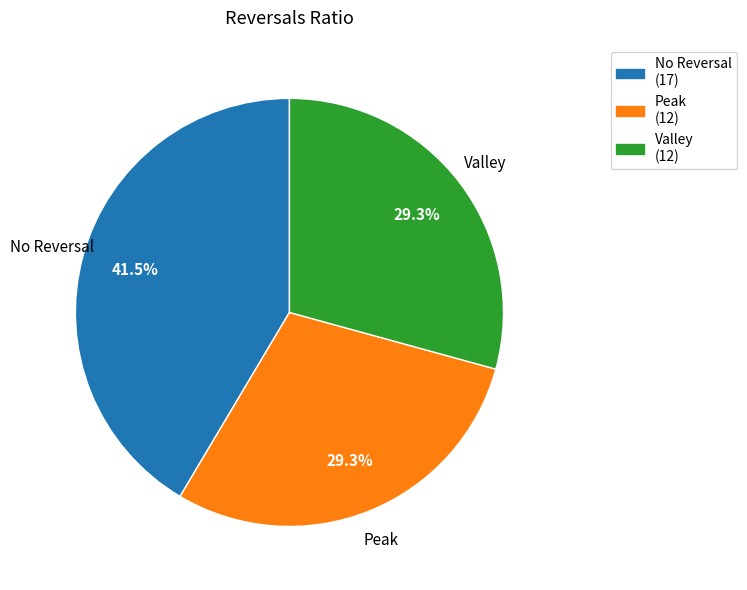

Is there any slice that represents more than half of the pie?

No